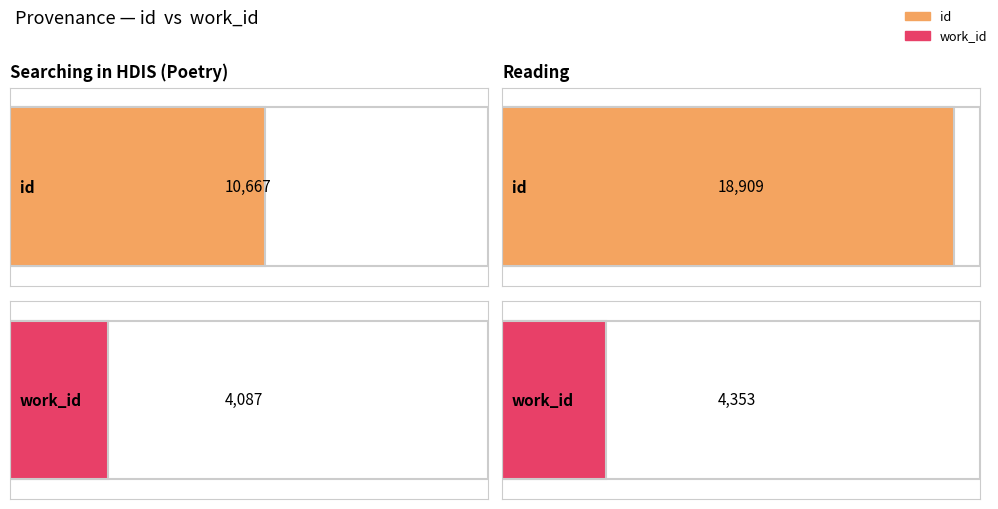

Which series changed the most between Searching in HDIS (Poetry) and Reading?

id